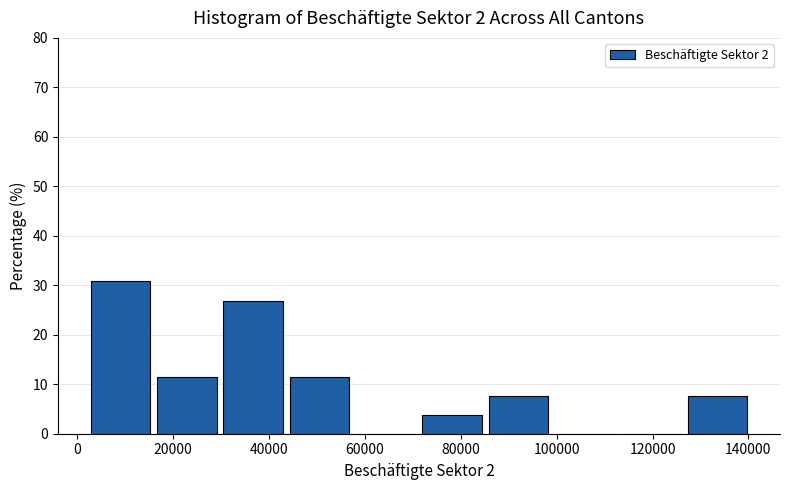

How tall is the bar that spans 30000 to 44000 on the x-axis? Neither the bar edges nor the heights are printed on the chart, so give them approximately, as read against the axes.

27